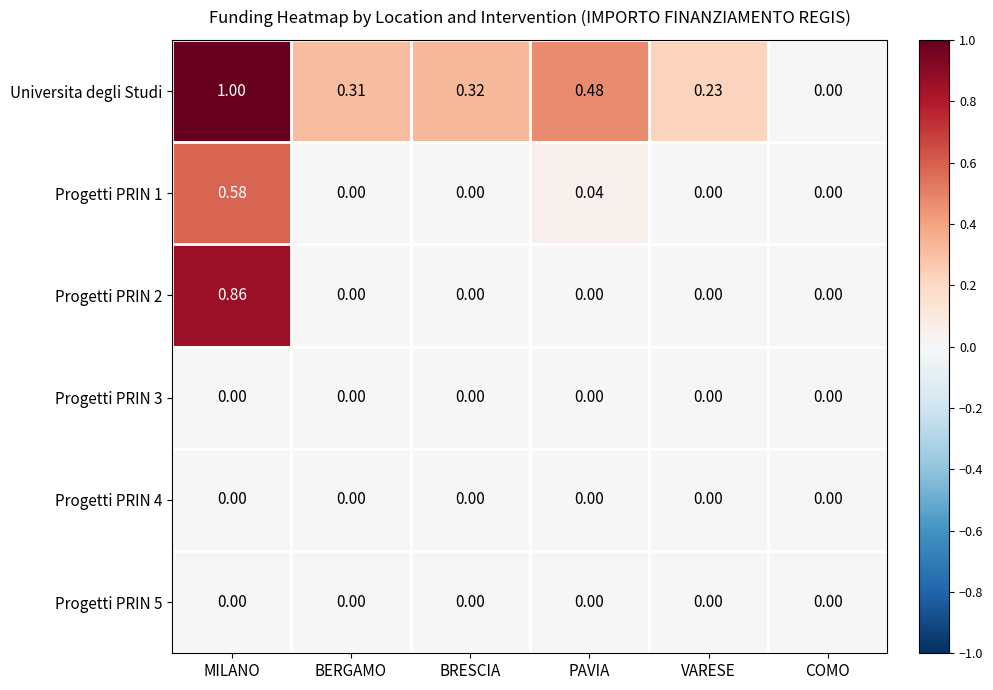

At which category does the chart reach its peak across all series?

MILANO